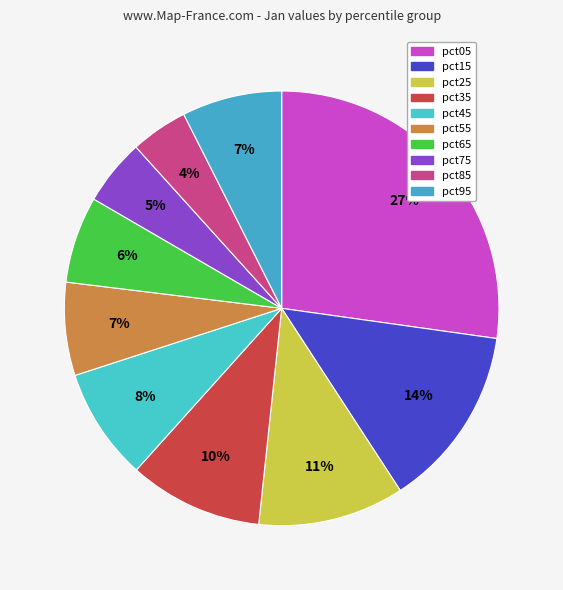

How many segments does this pie chart have?

10